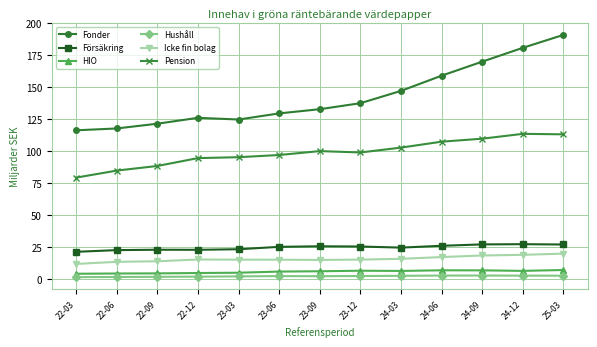

What is the approximate value of Icke fin bolag at 22-09?

14.1